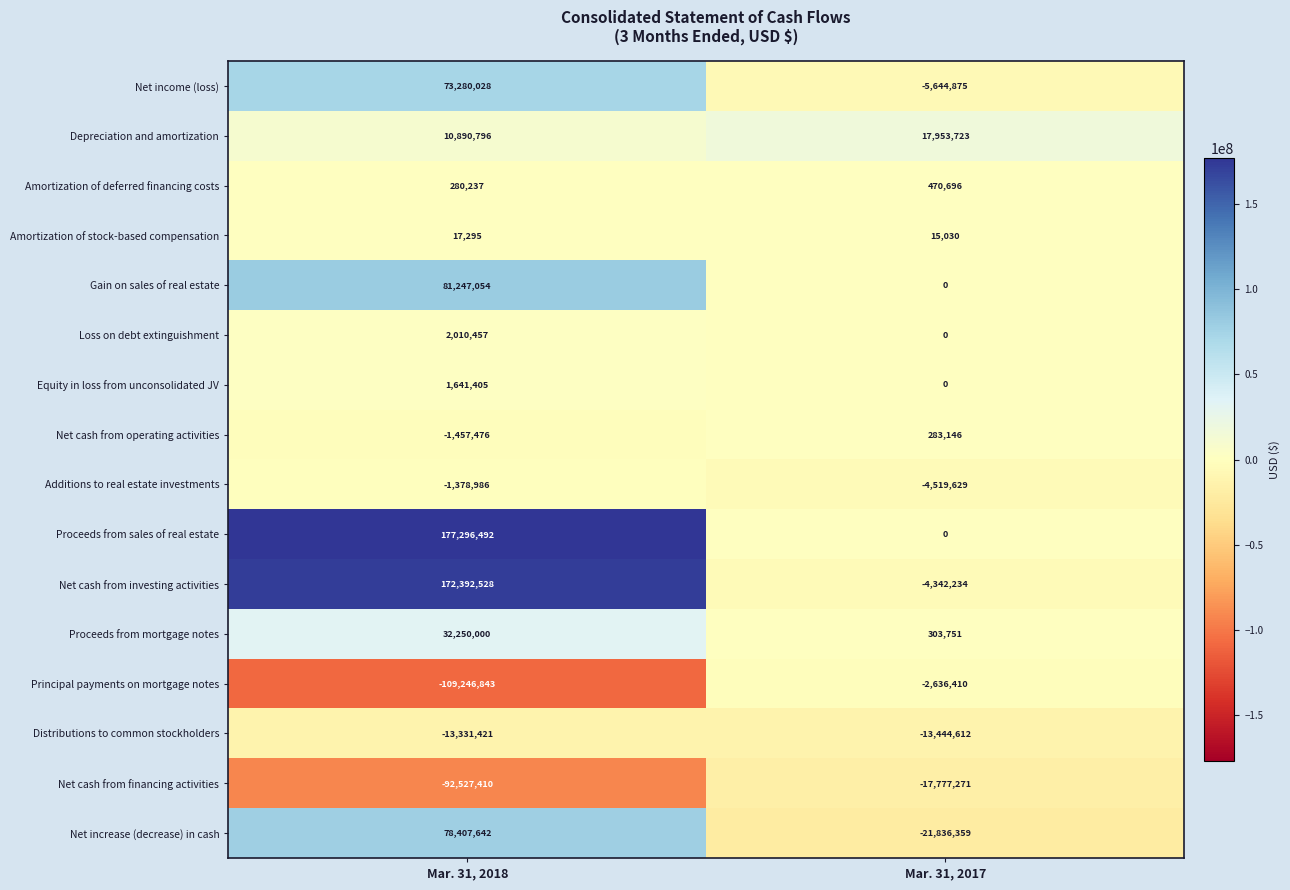

List the series in order of their peak value, lowest first.

Net cash from financing activities, Distributions to common stockholders, Principal payments on mortgage notes, Additions to real estate investments, Amortization of stock-based compensation, Net cash from operating activities, Amortization of deferred financing costs, Equity in loss from unconsolidated JV, Loss on debt extinguishment, Depreciation and amortization, Proceeds from mortgage notes, Net income (loss), Net increase (decrease) in cash, Gain on sales of real estate, Net cash from investing activities, Proceeds from sales of real estate